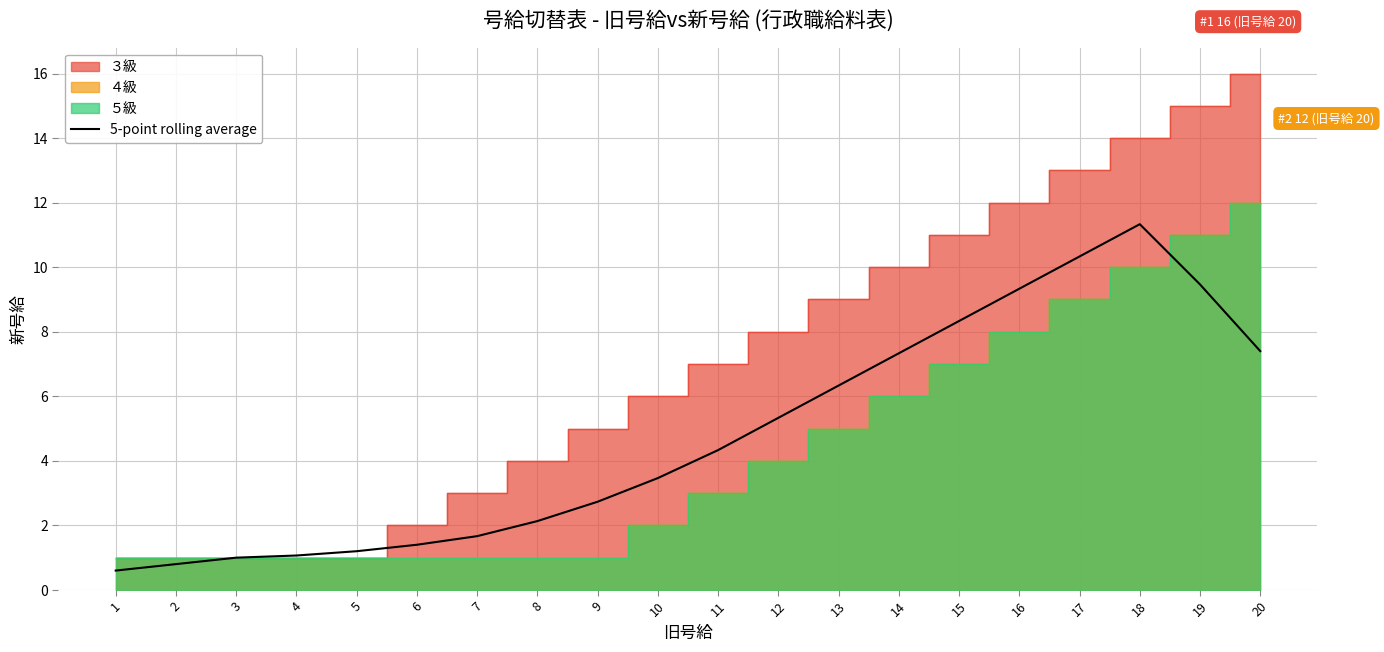

What is the difference between the maximum and second lowest values?

10.5